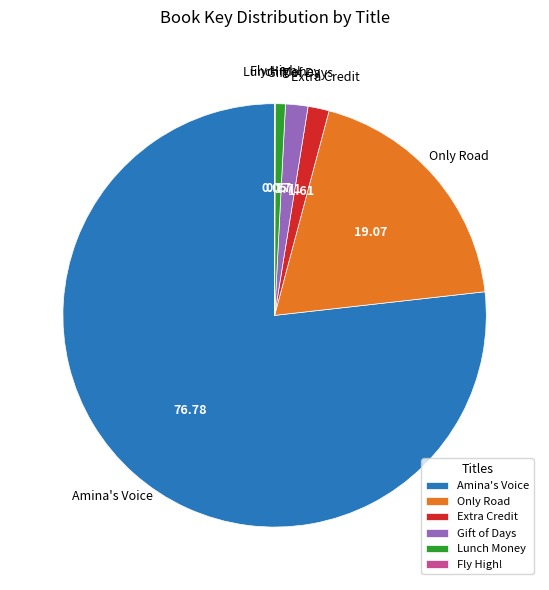

Does any single category account for the majority?

Yes